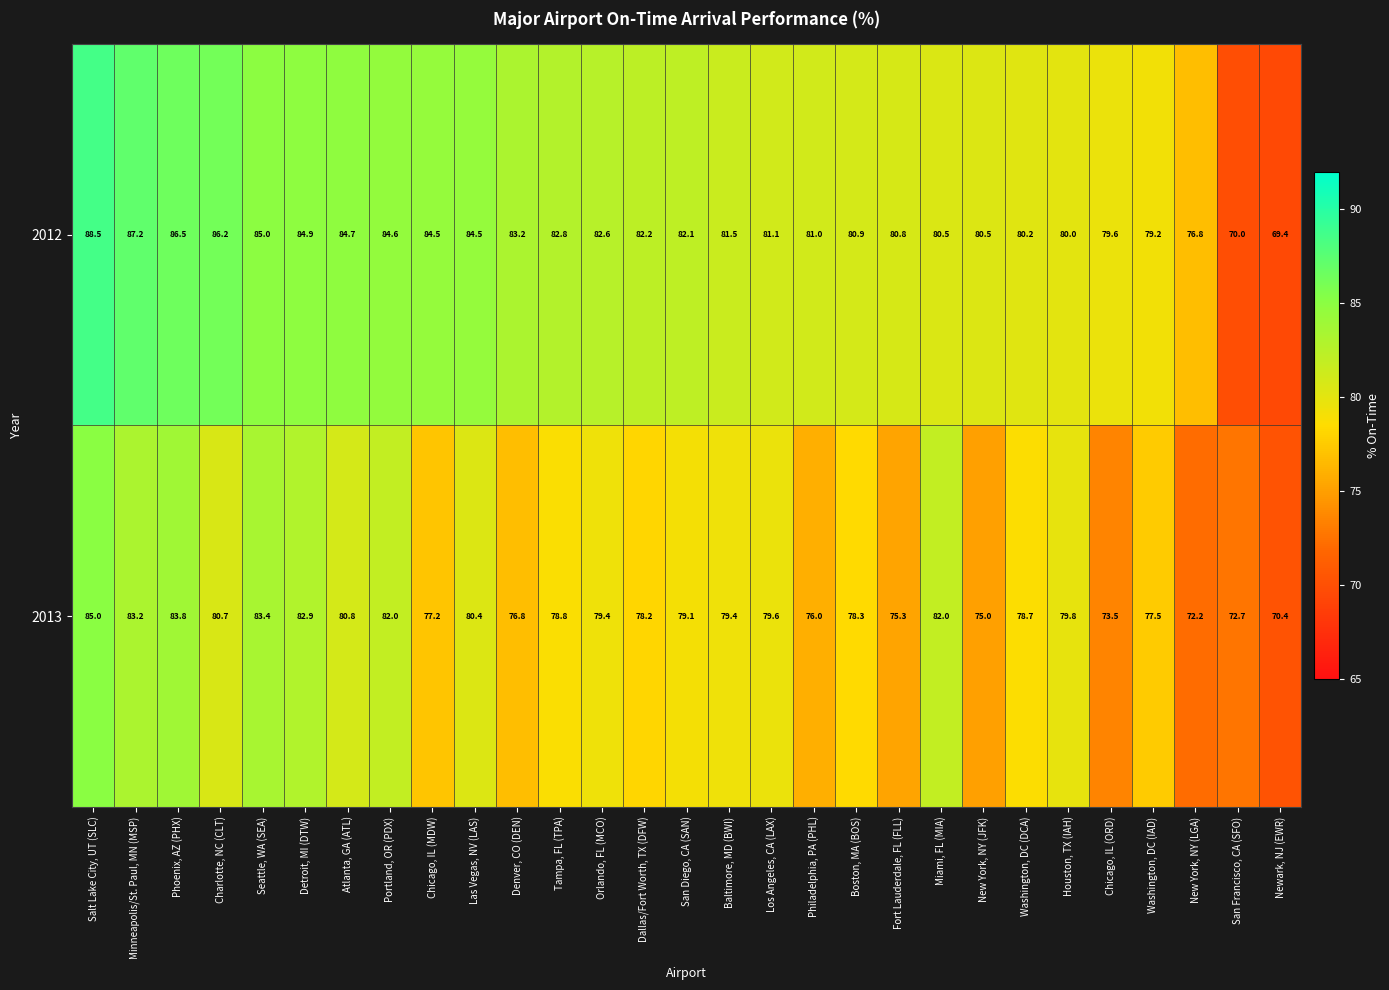

Is it true that 2012 equals 81.1 at Los Angeles, CA (LAX)?

True